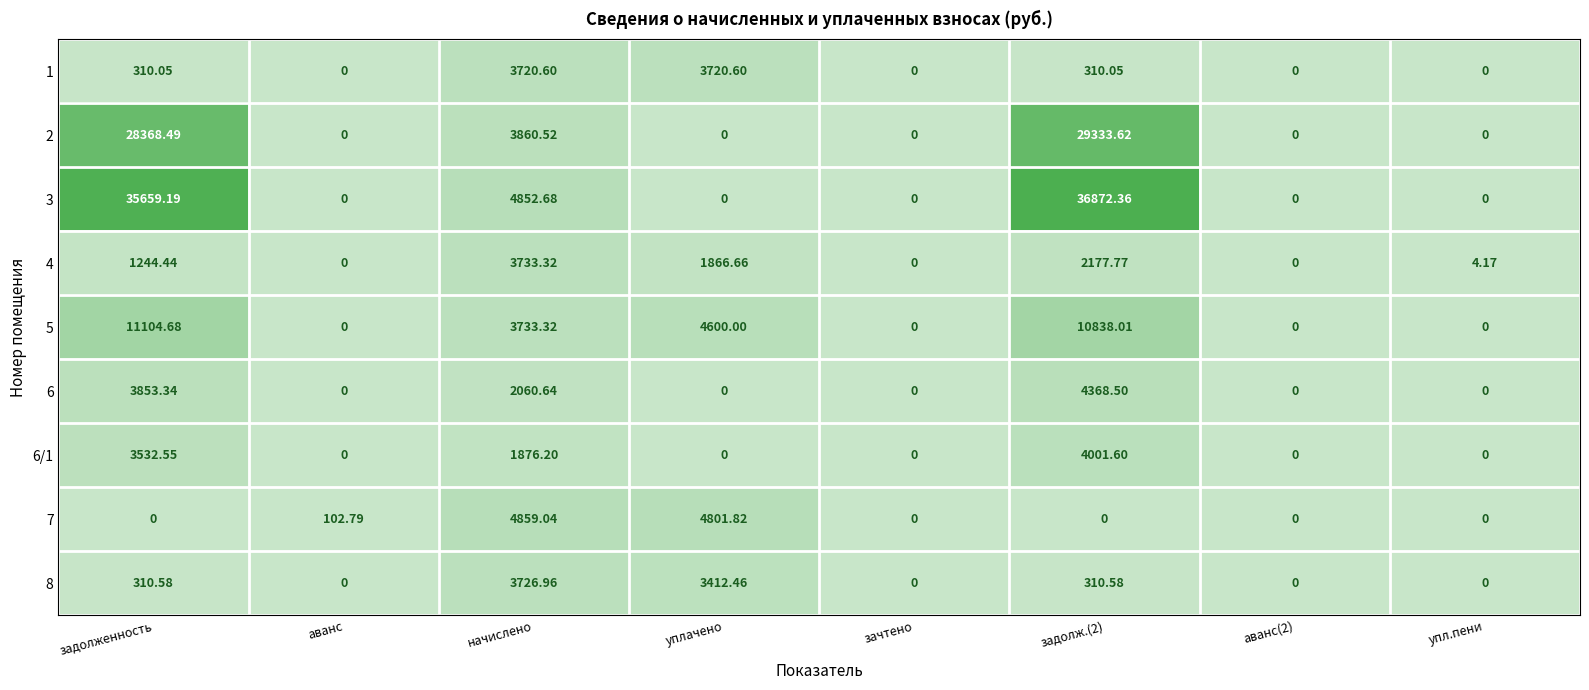

Is the value of 4 at начислено greater than the value of 7 at аванс(2)?

Yes